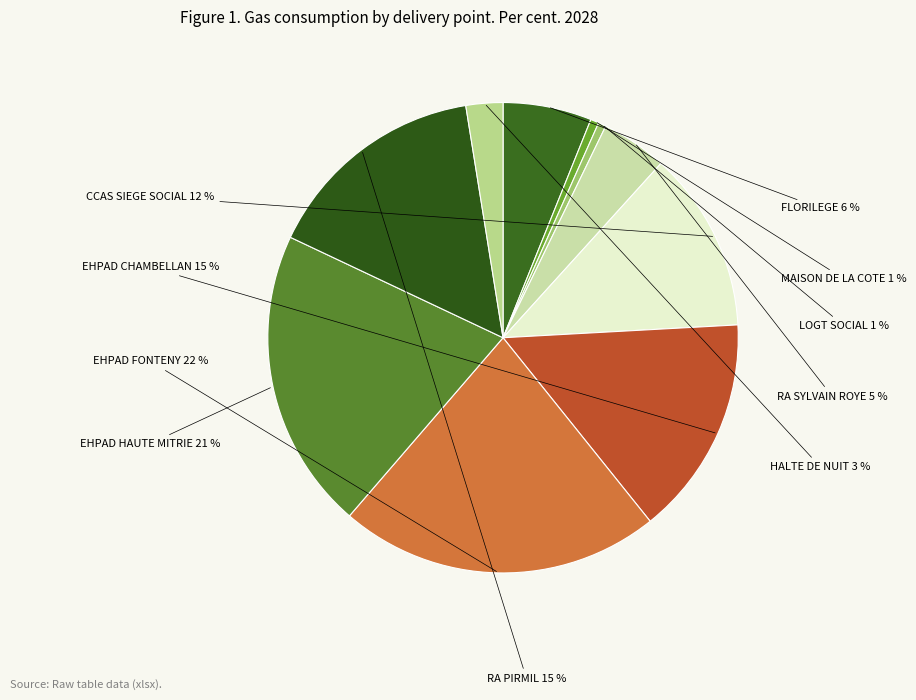

Is there any slice that represents more than half of the pie?

No